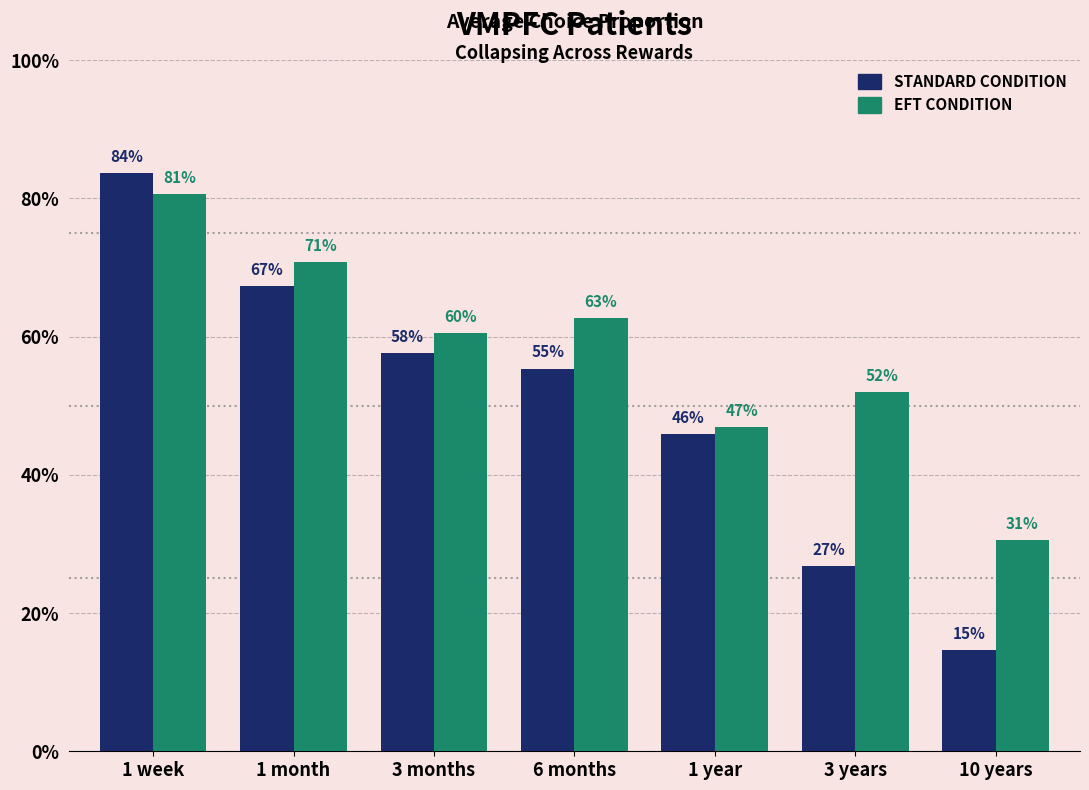

Count the STANDARD CONDITION values in the range 0 to 1.

7